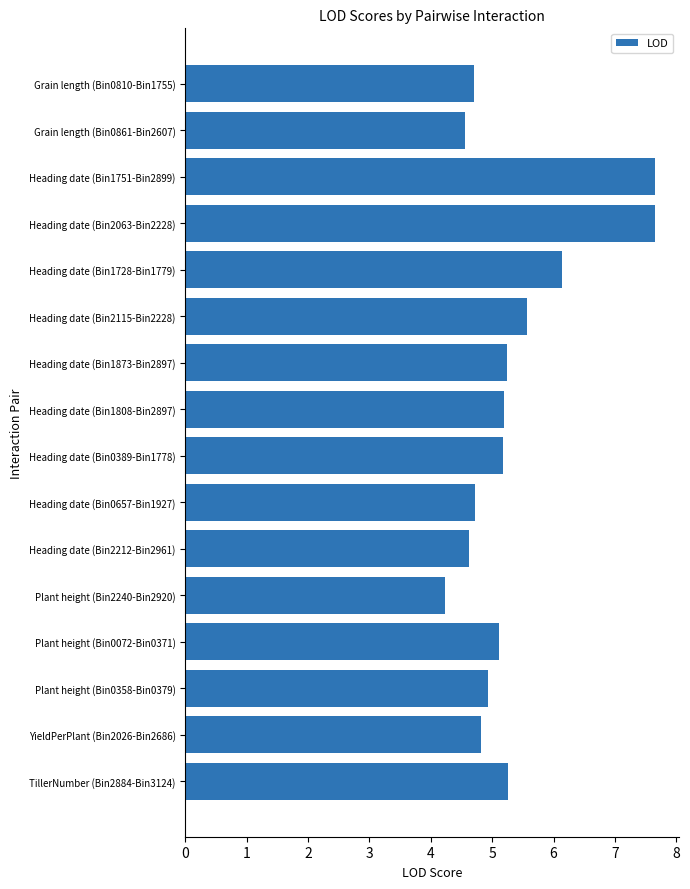

At which category does the chart reach its minimum across all series?

Plant height (Bin2240-Bin2920)